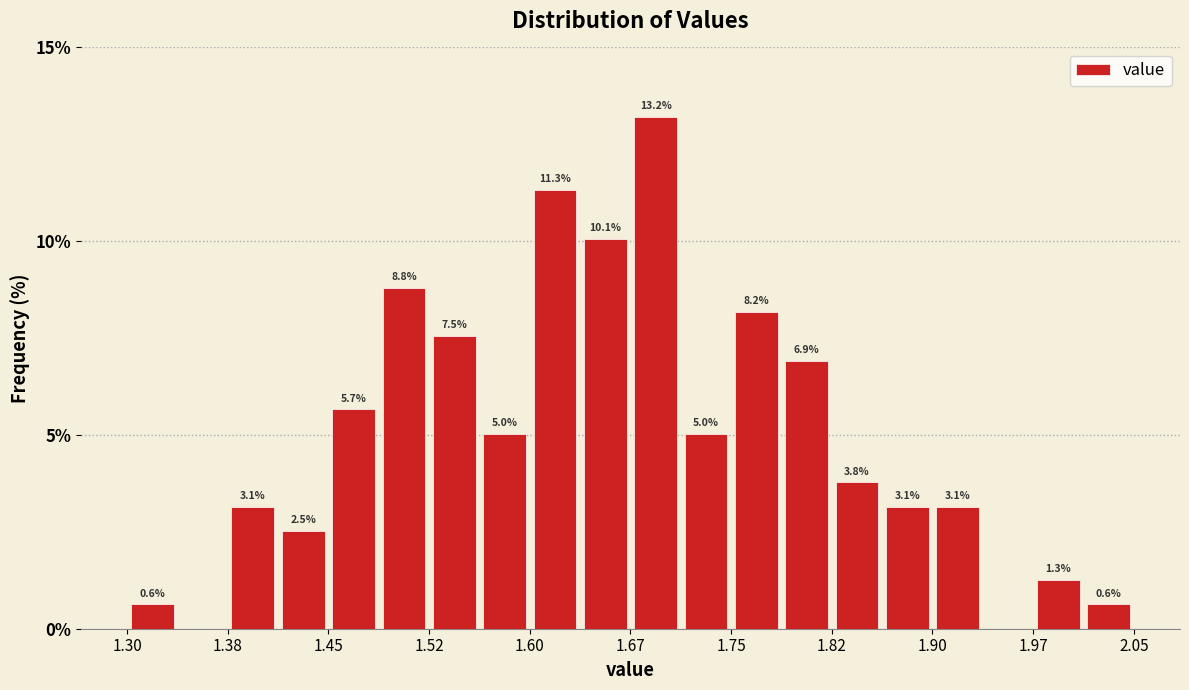

Read against the x-axis, roughly where is the centre of the tallest bar?

1.69